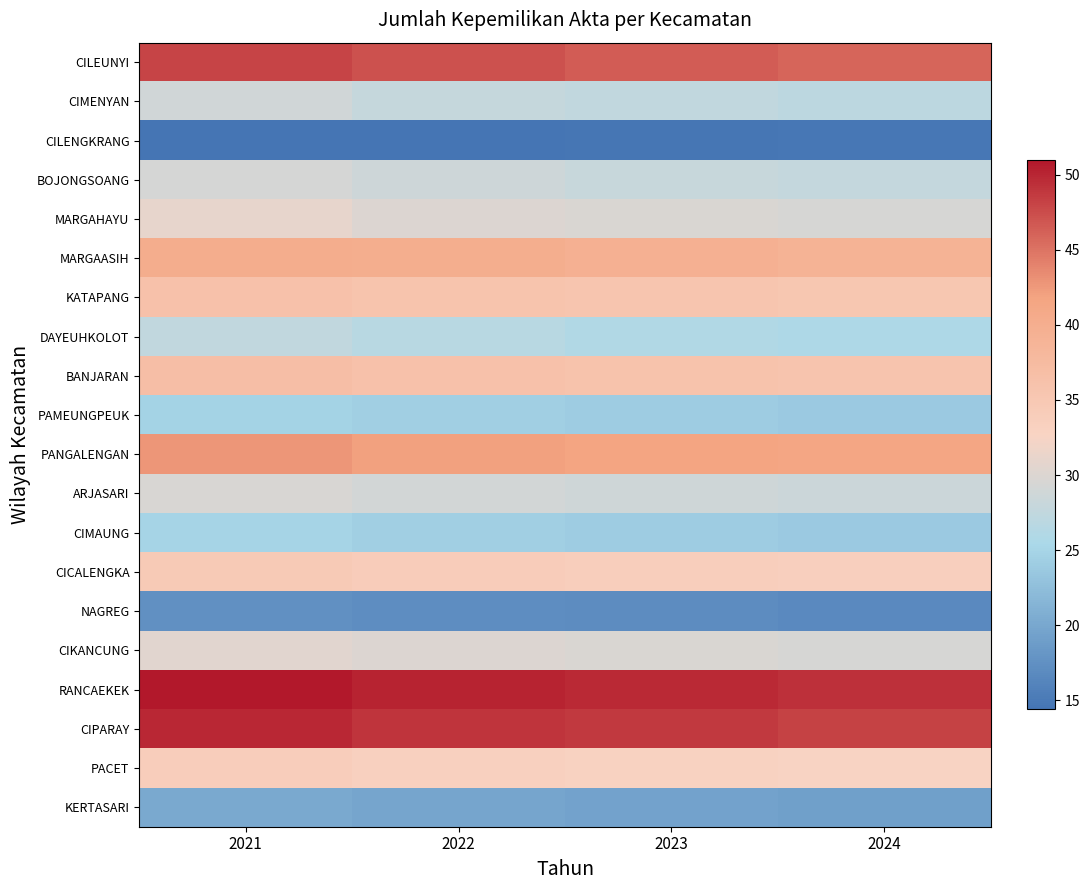

Rank the series by their maximum value, from lowest to highest.

CILENGKRANG, NAGREG, KERTASARI, PAMEUNGPEUK, CIMAUNG, DAYEUHKOLOT, CIMENYAN, BOJONGSOANG, ARJASARI, CIKANCUNG, MARGAHAYU, PACET, CICALENGKA, KATAPANG, BANJARAN, MARGAASIH, PANGALENGAN, CILEUNYI, CIPARAY, RANCAEKEK